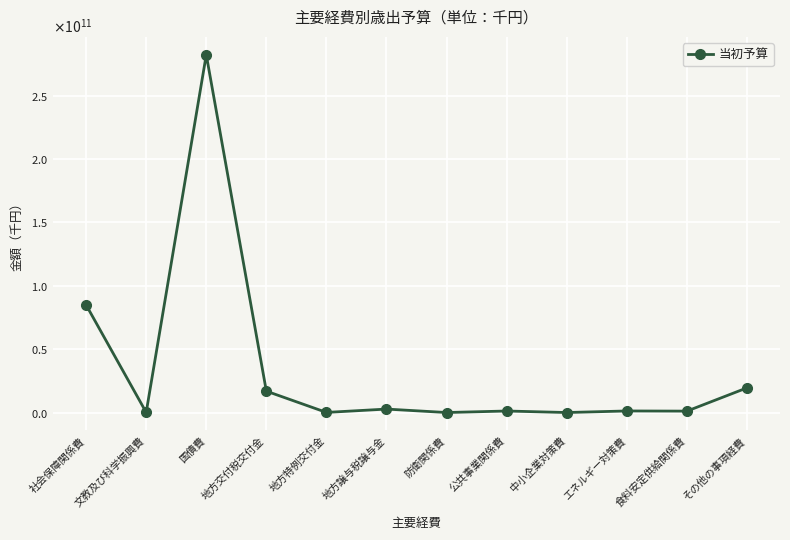

Is this an area chart (filled region under the line)?

No